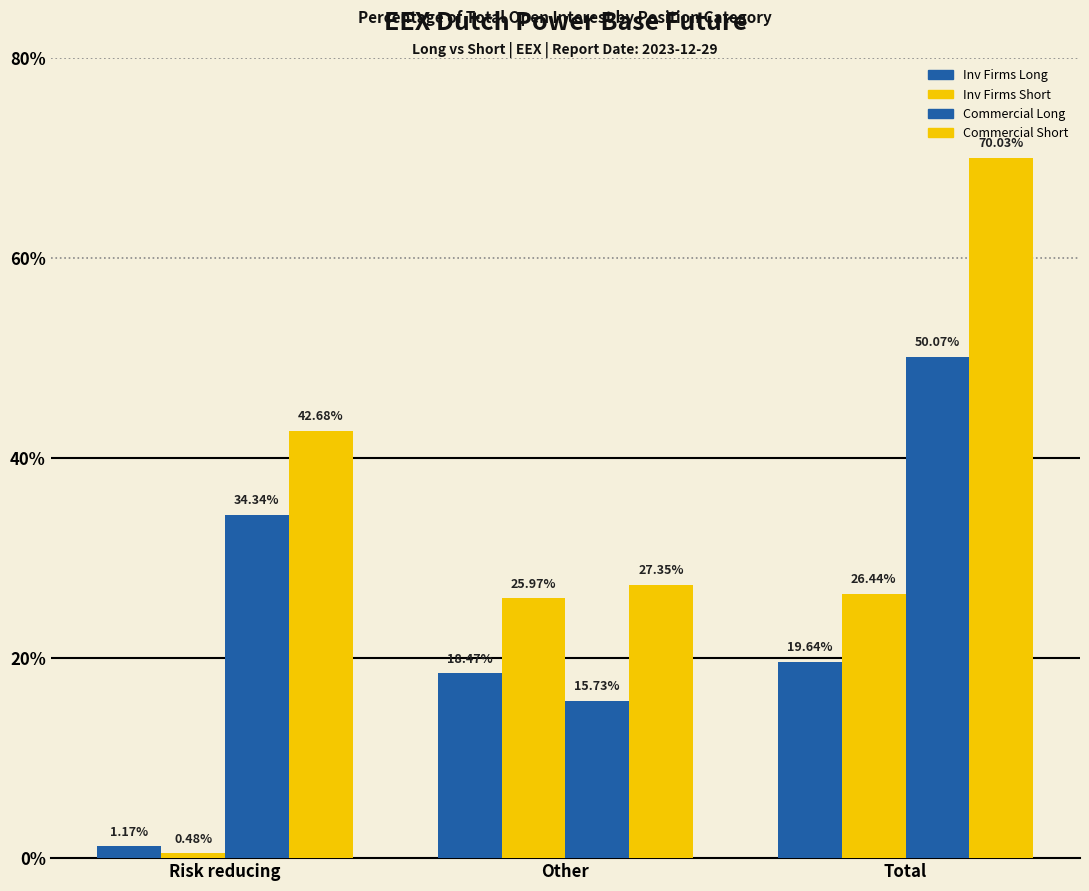

Does the chart contain any negative values?

No